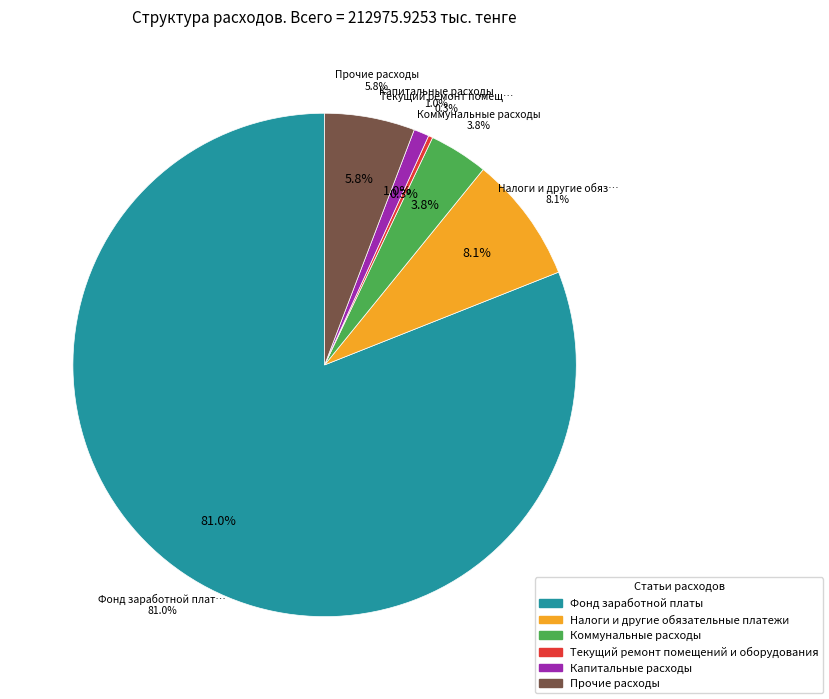

Which has a higher value, Фонд заработной платы or Капитальные расходы?

Фонд заработной платы